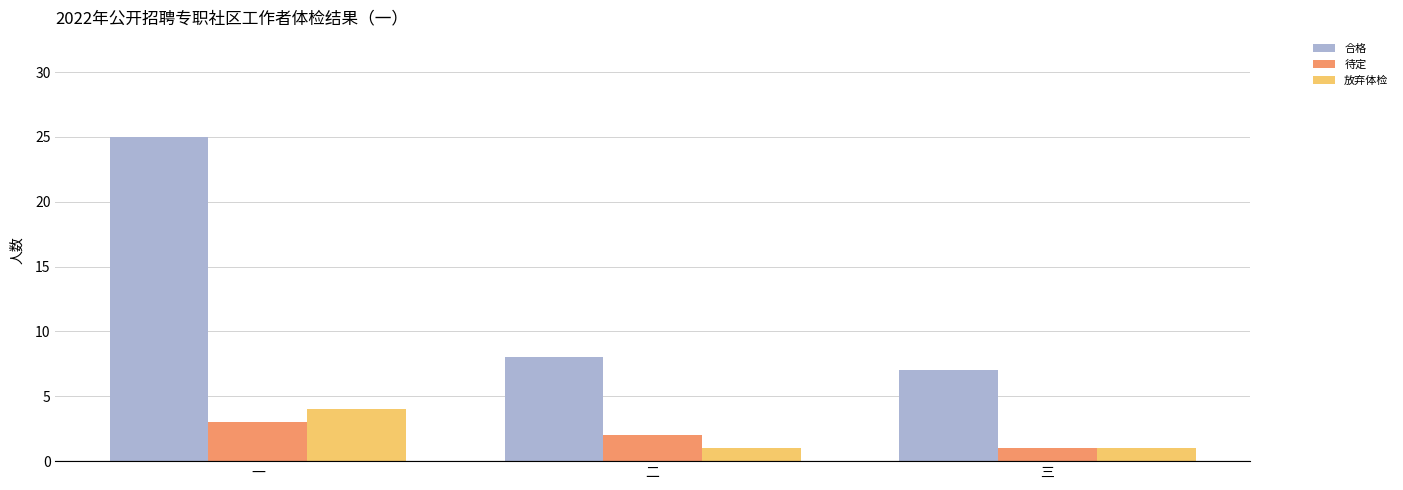

What is the difference between the 放弃体检 values at 三 and 一?

3